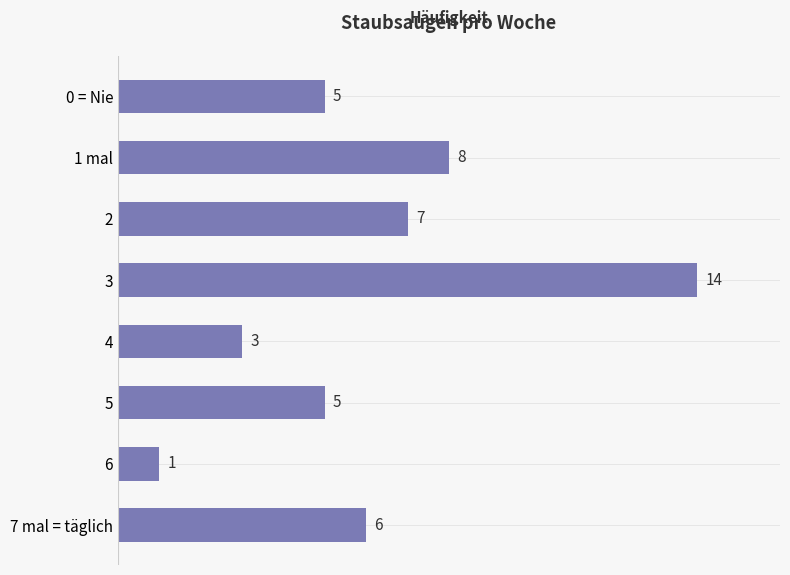

At which label is the value closest to 7?

2